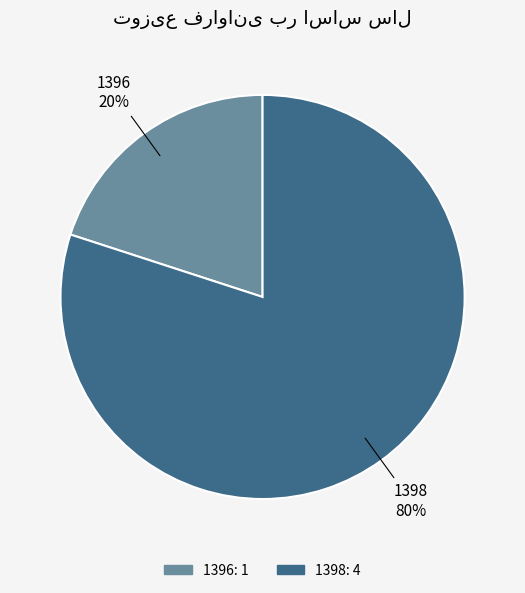

The 1396 slice represents 20% of the pie. True or false?

True